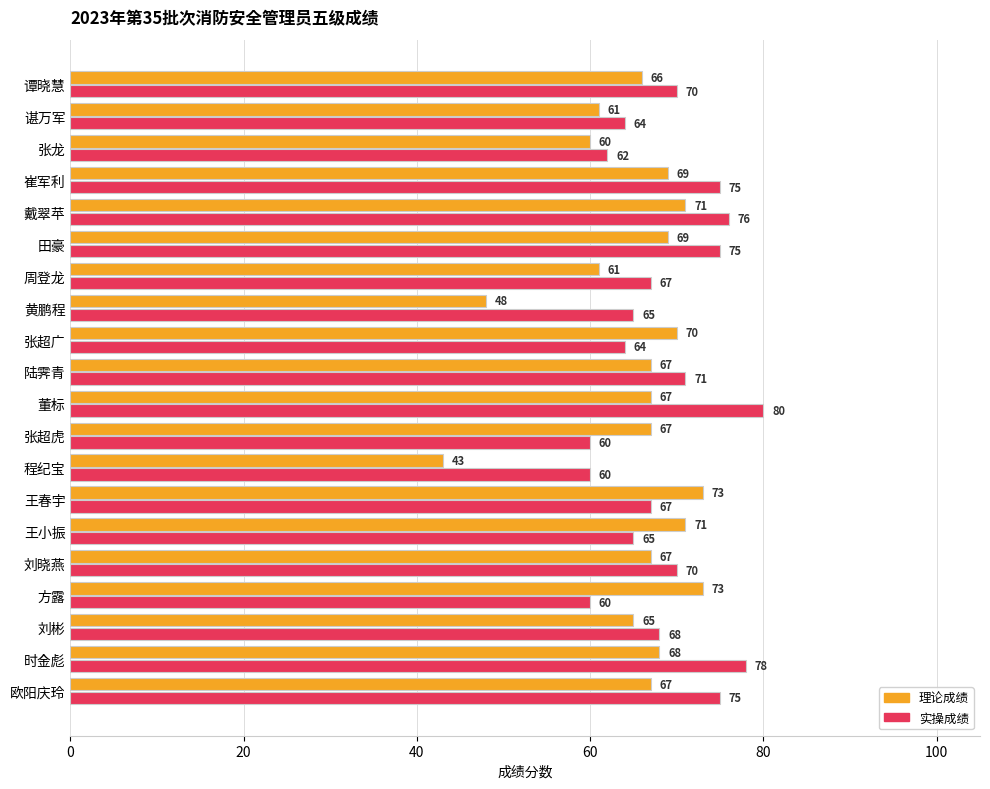

Which series changed the most between 欧阳庆玲 and 张超广?

实操成绩